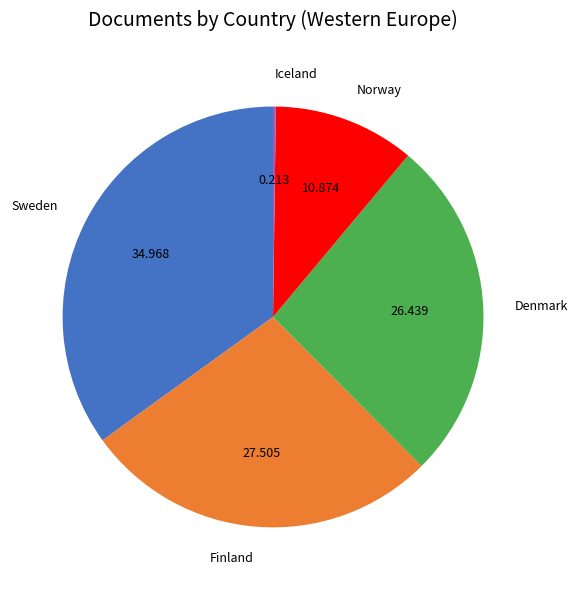

Is the sum of Sweden and Norway greater than half?

No